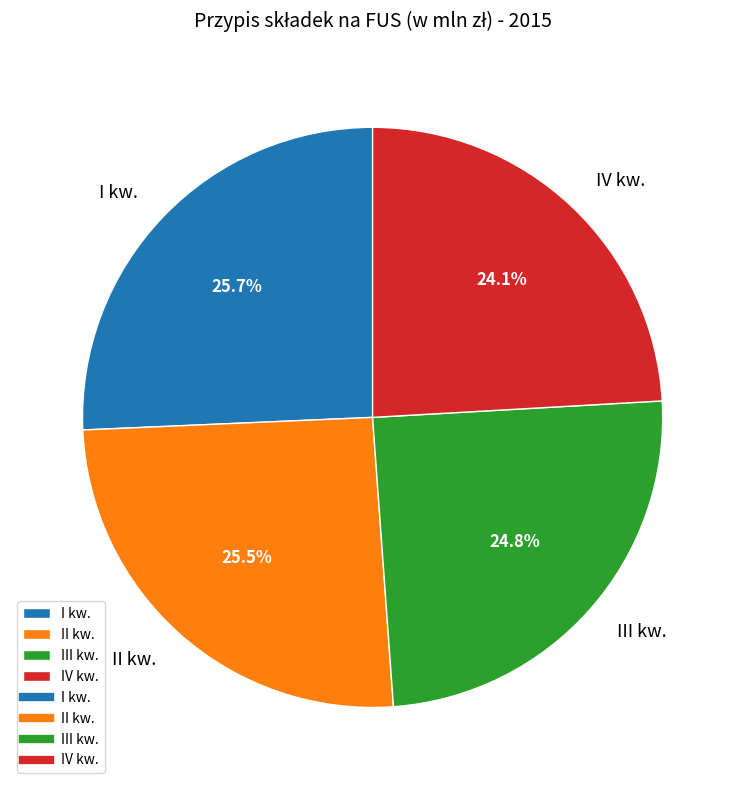

To the nearest percent, what is the difference between the largest and smallest slice percentages?

2%